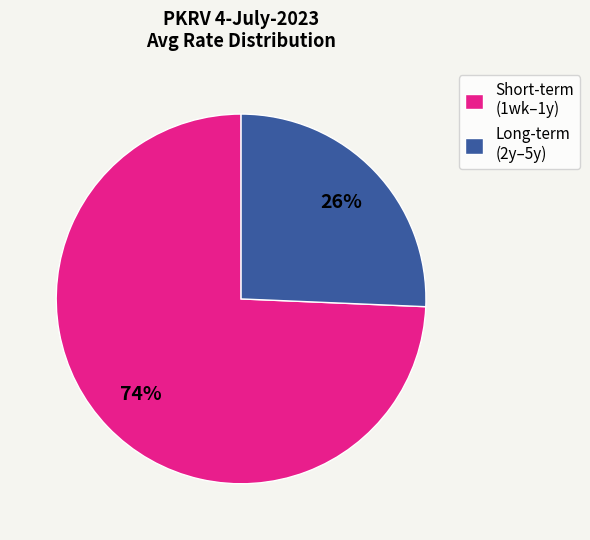

Rank the categories by value from lowest to highest.

Long-term (2y–5y), Short-term (1wk–1y)